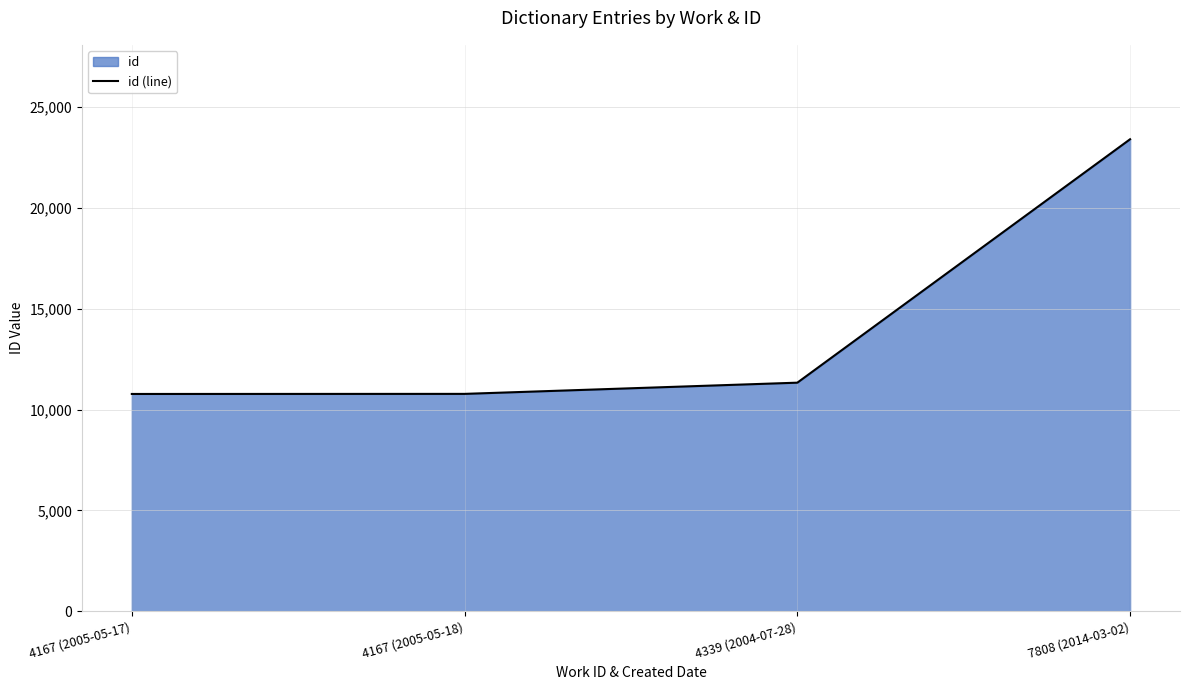

Reading left to right, extract all data points from this chart.

10780	10784	11340	23415